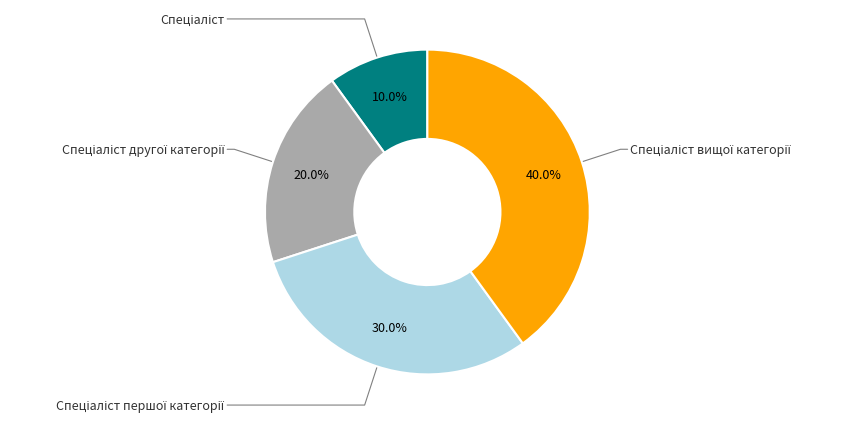

How many slices are in this pie chart?

4